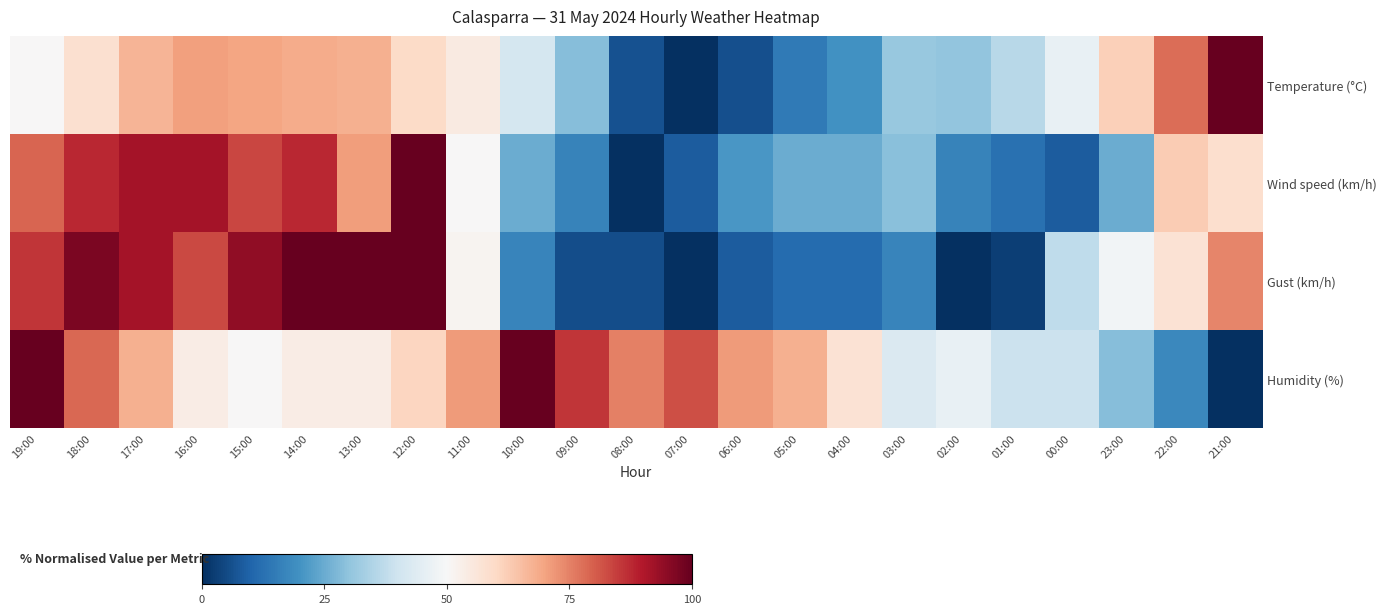

What is the total value across all series at 04:00?

113.4